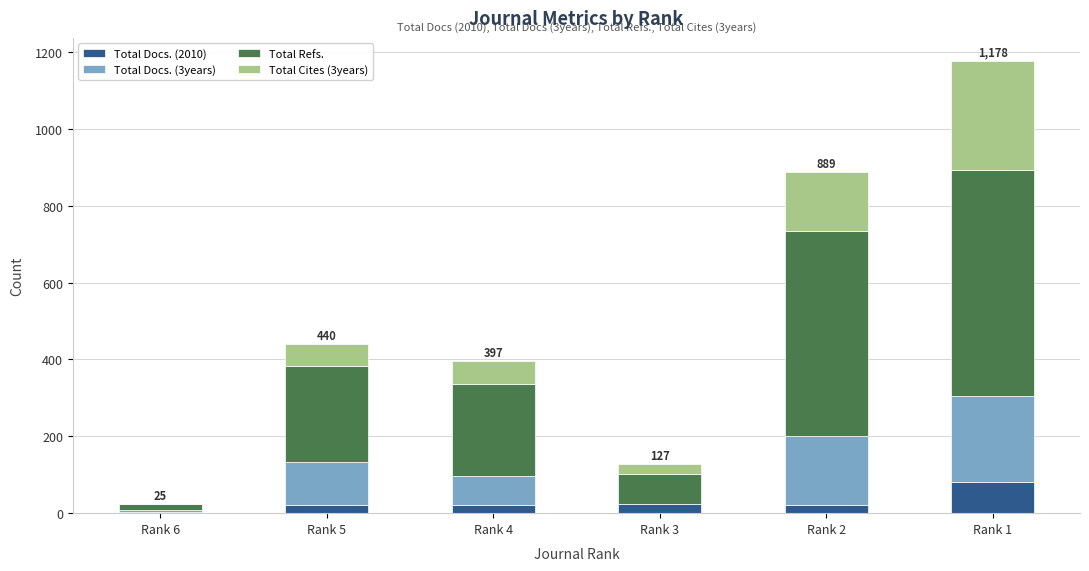

What is the maximum value for Total Docs. (2010)?

81